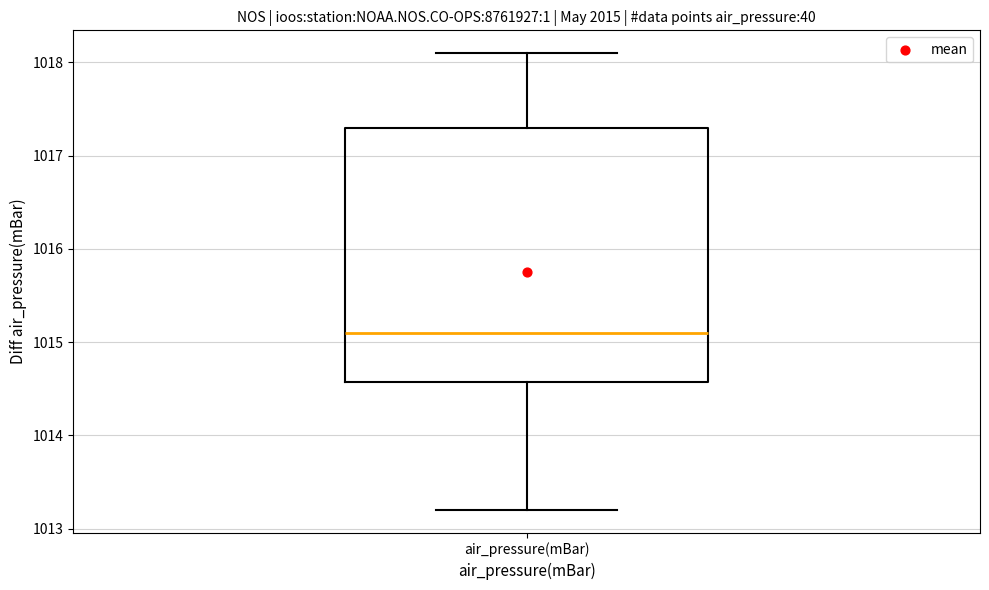

Transcribe this box plot: give where the median line is, the range the box spans, and where the two whiskers end, as read against the y-axis. The values are not printed on the chart, so give them approximately, as read against the axis.

median 1015.1, box 1014.6 to 1017.3, whiskers 1013.2 to 1018.1